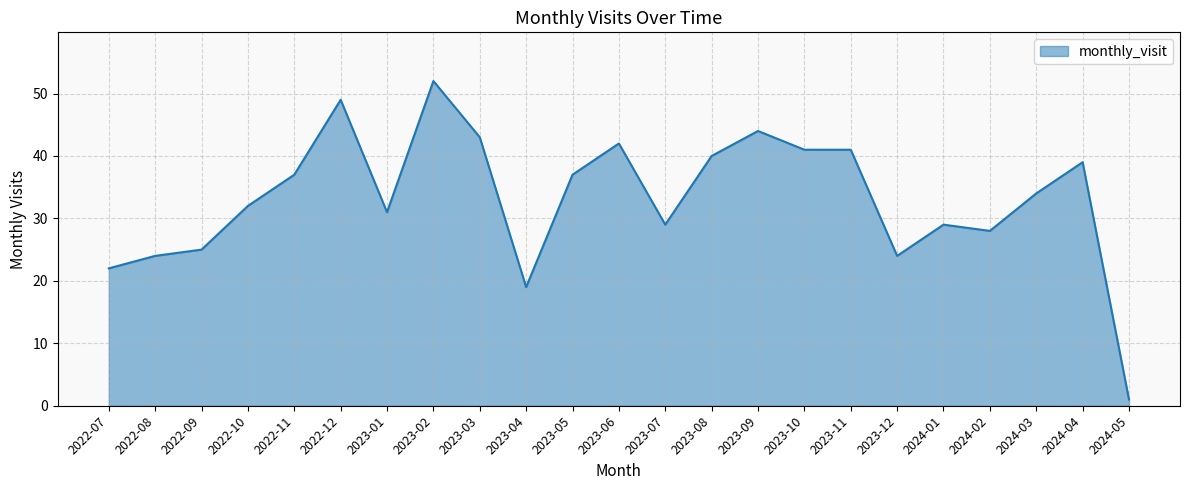

True or false: the data shows 24 at 2022-08.

True